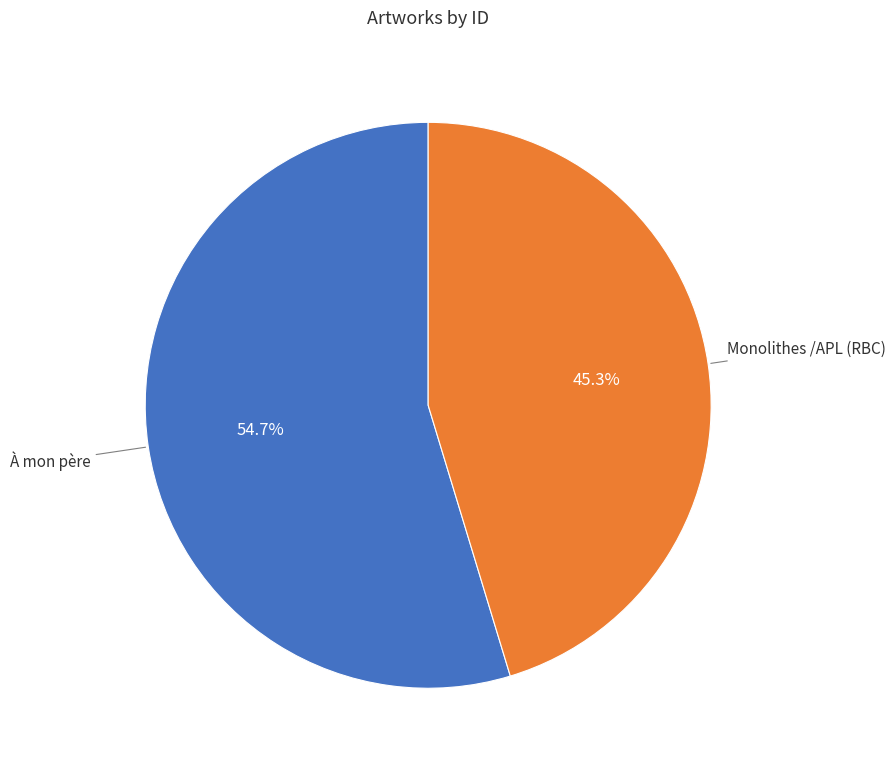

Is there a majority slice in this chart?

Yes